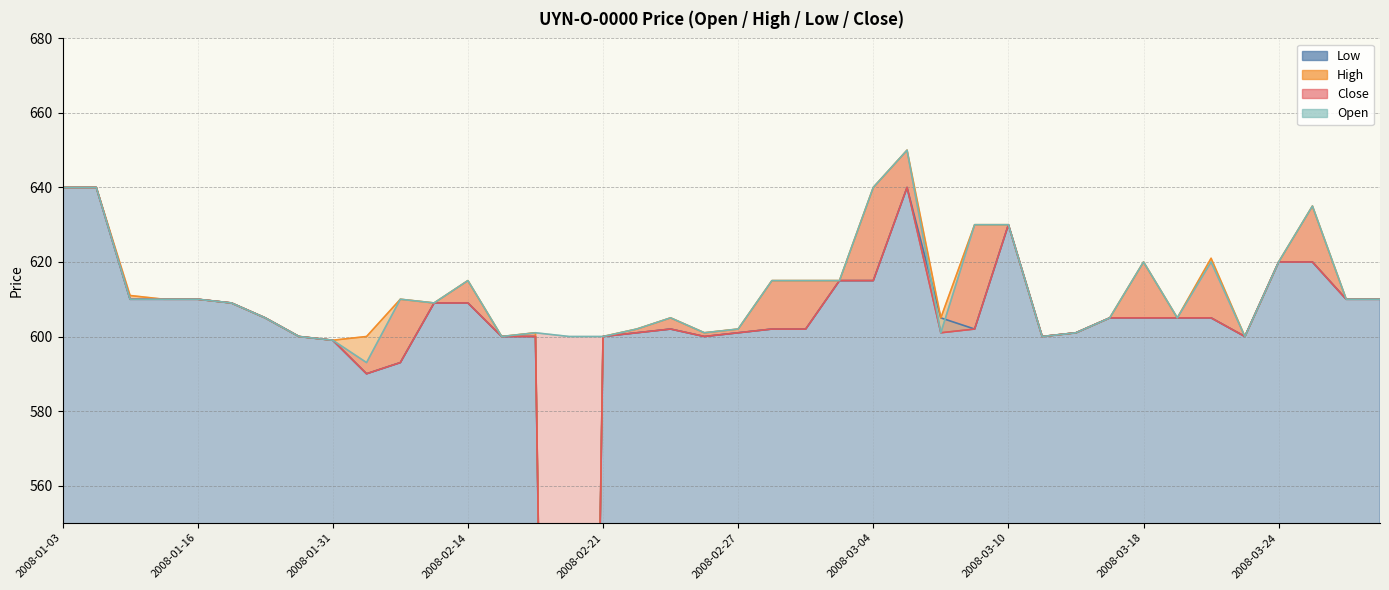

List the labels in order of Low value, smallest first.

2008-02-20, 2008-02-01, 2008-02-06, 2008-01-31, 2008-01-24, 2008-02-18, 2008-02-19, 2008-02-21, 2008-02-26, 2008-03-13, 2008-03-21, 2008-02-22, 2008-02-27, 2008-03-06, 2008-03-14, 2008-02-25, 2008-02-28, 2008-02-29, 2008-03-07, 2008-01-21, 2008-03-17, 2008-03-18, 2008-03-19, 2008-03-20, 2008-01-18, 2008-02-07, 2008-02-14, 2008-01-11, 2008-01-15, 2008-01-16, 2008-03-27, 2008-03-31, 2008-03-03, 2008-03-04, 2008-03-24, 2008-03-25, 2008-03-10, 2008-01-03, 2008-01-04, 2008-03-05